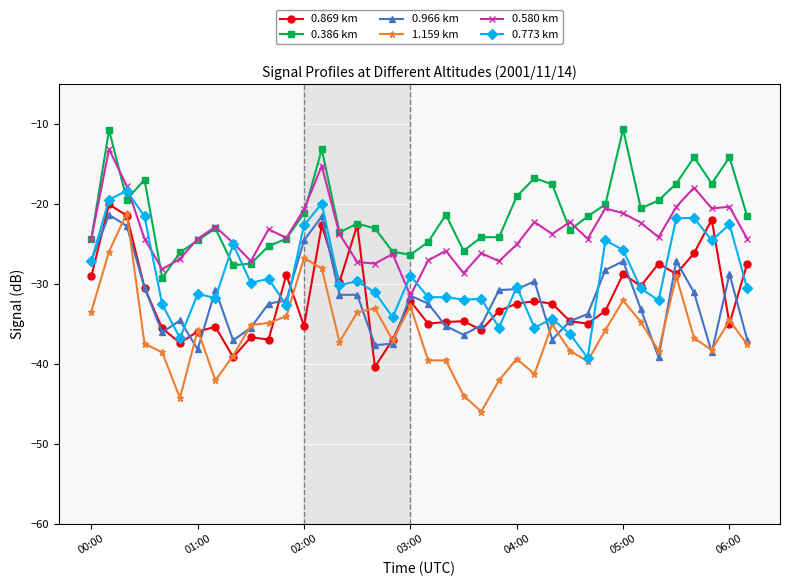

What is the lowest value of the 0.580 km series?

-31.5